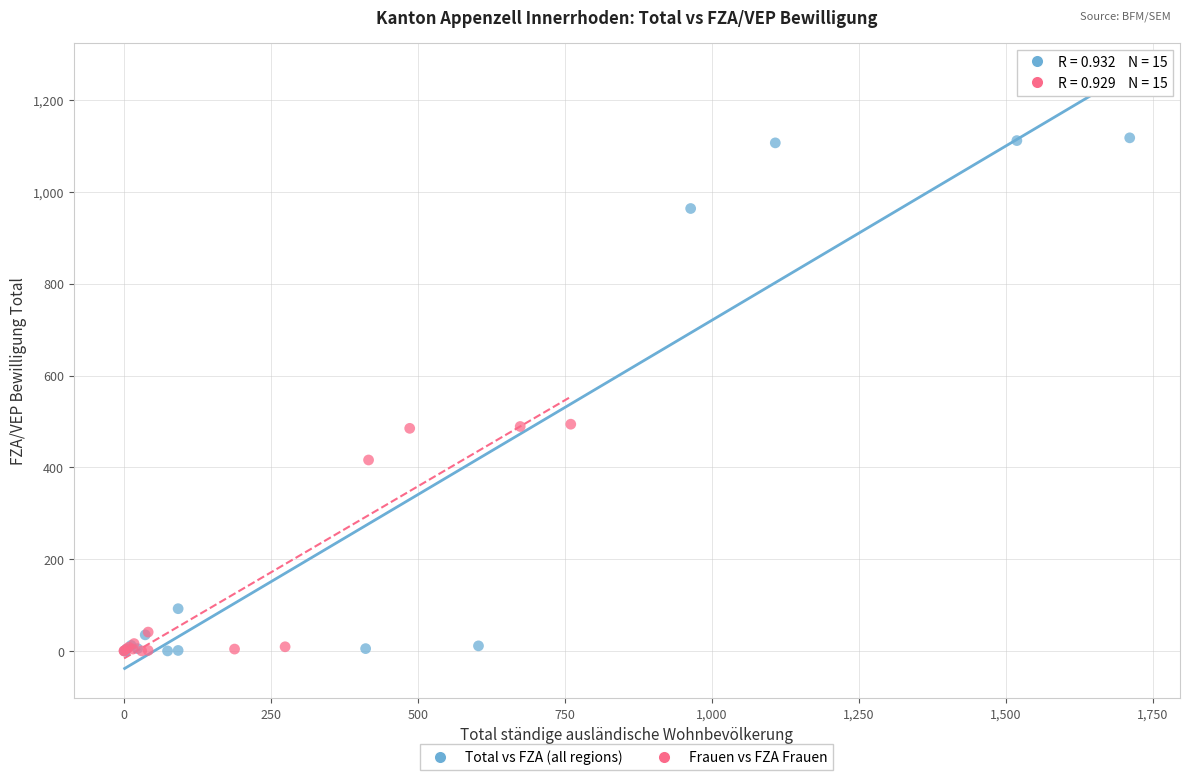

Which series has the widest spread of Y values?

Total vs FZA (all regions)